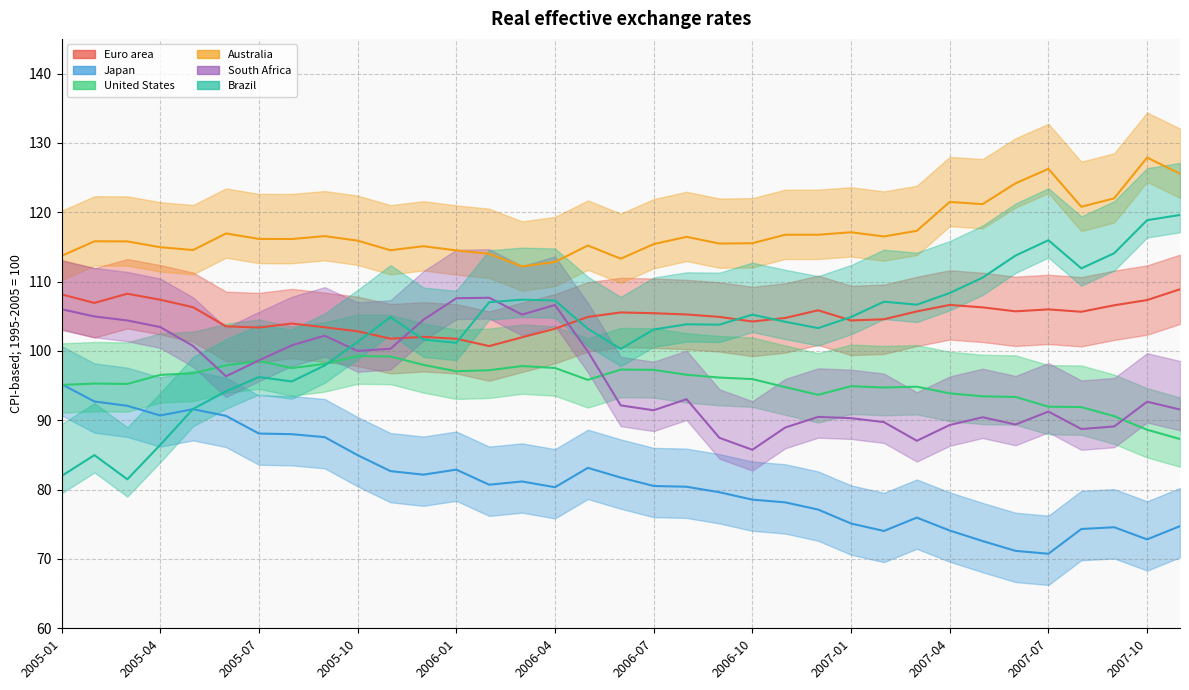

What is the sum of all Euro area values?

3674.2